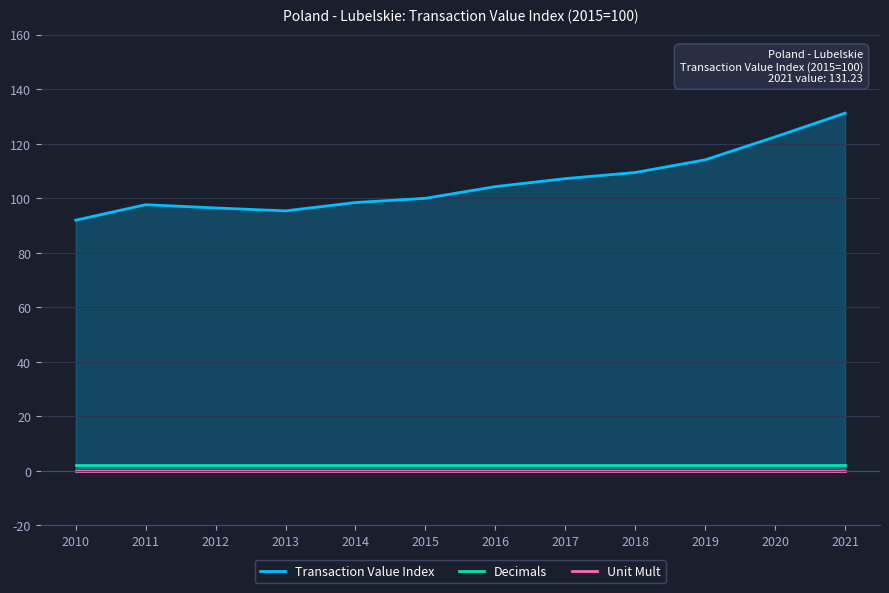

The value of Decimals at 2013 is 2.0. True or false?

True